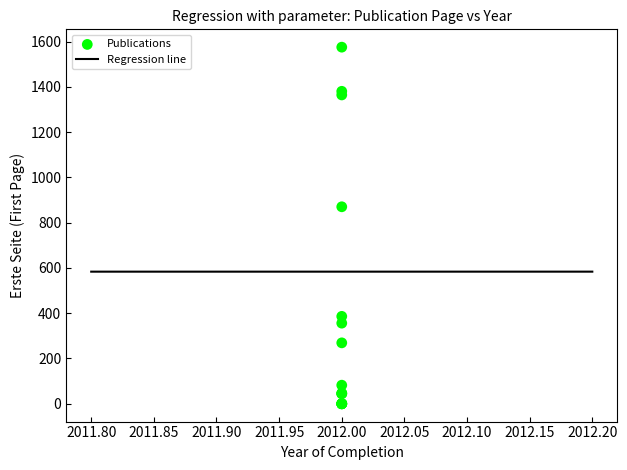

What Y value in the scatter plot is closest to 787?

870